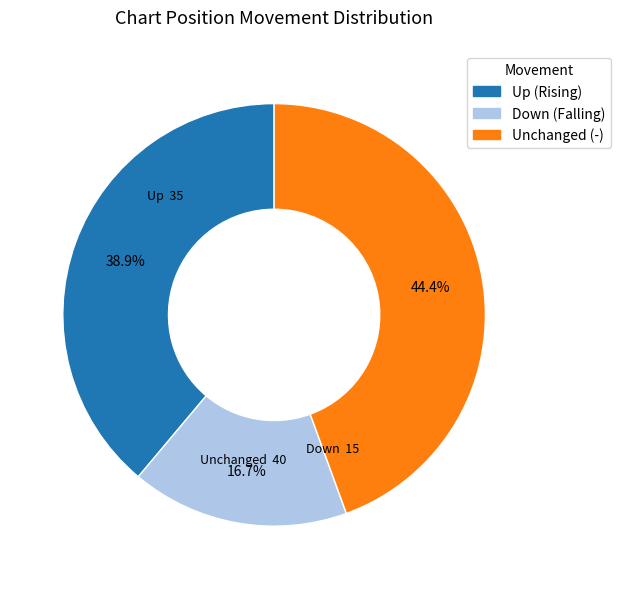

Is there a majority slice in this chart?

No